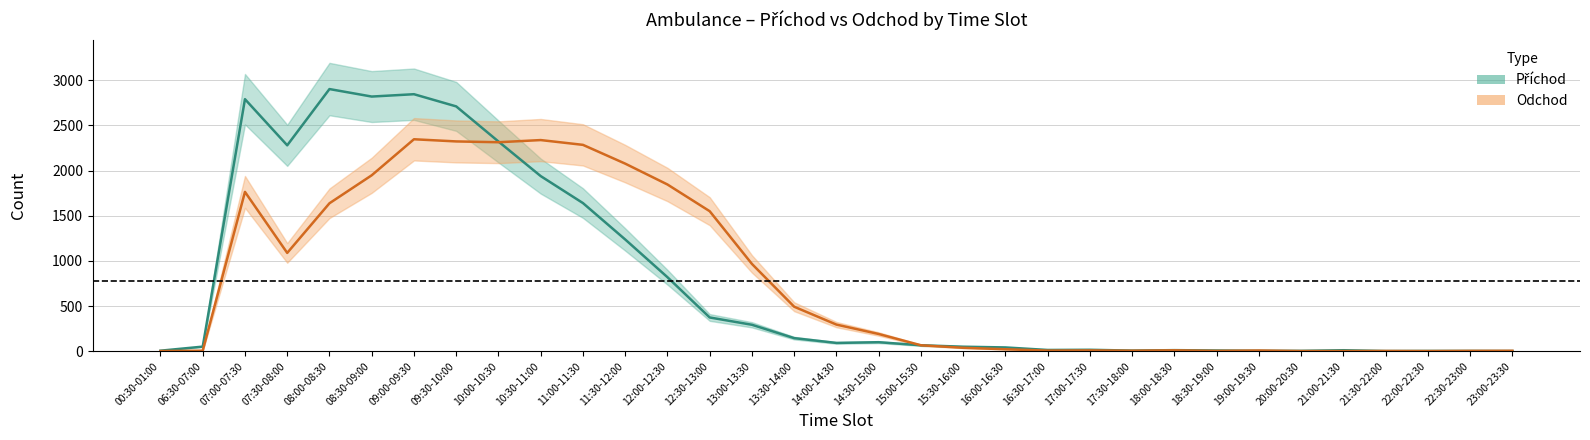

What is the difference between the Odchod values at 16:30-17:00 and 15:00-15:30?

59